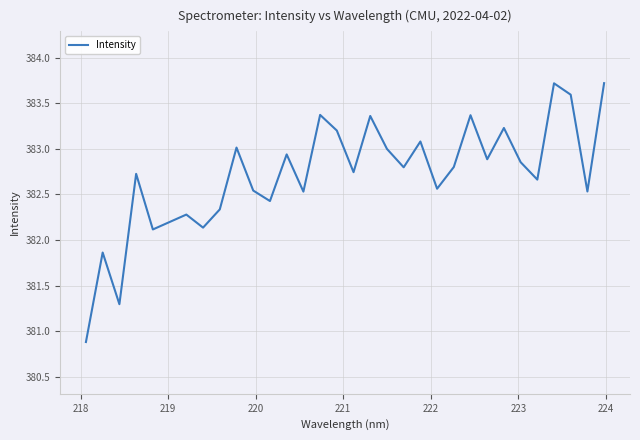

What is the smallest value displayed?

380.9